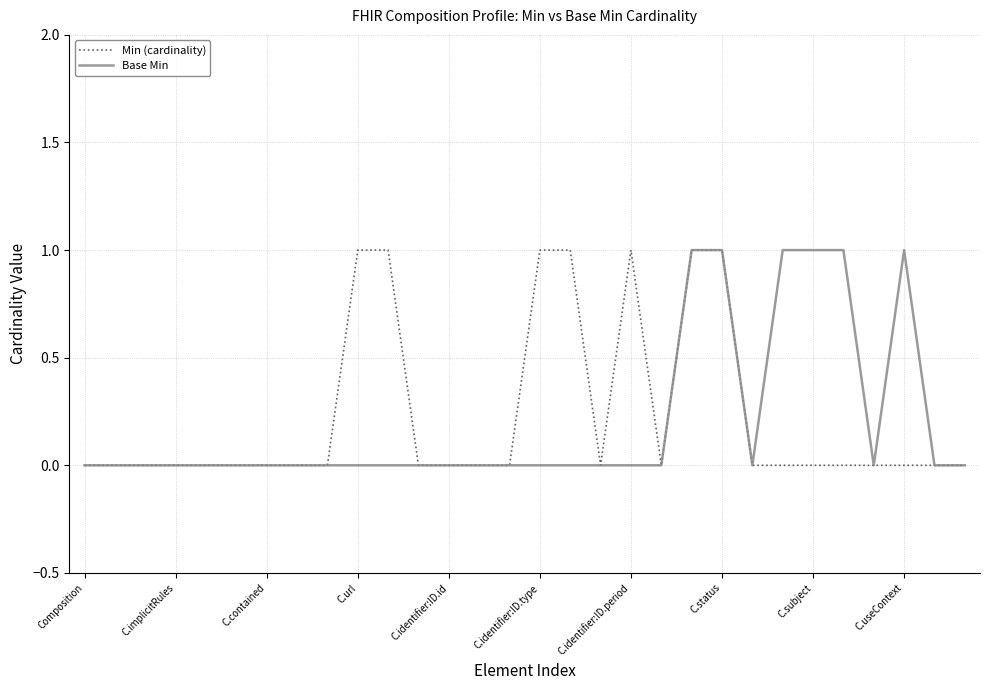

Is it true that Min (cardinality) equals 1 at C.subject?

False